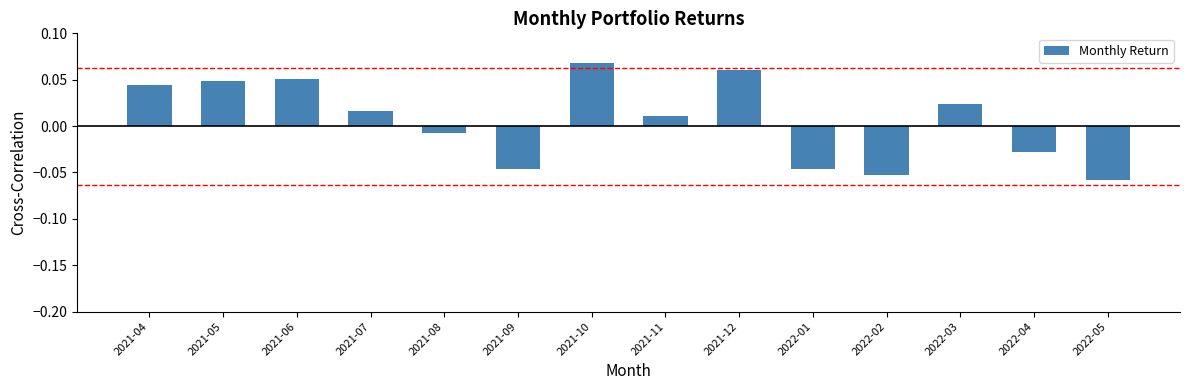

Which has a higher value, 2021-04 or 2021-06?

2021-06